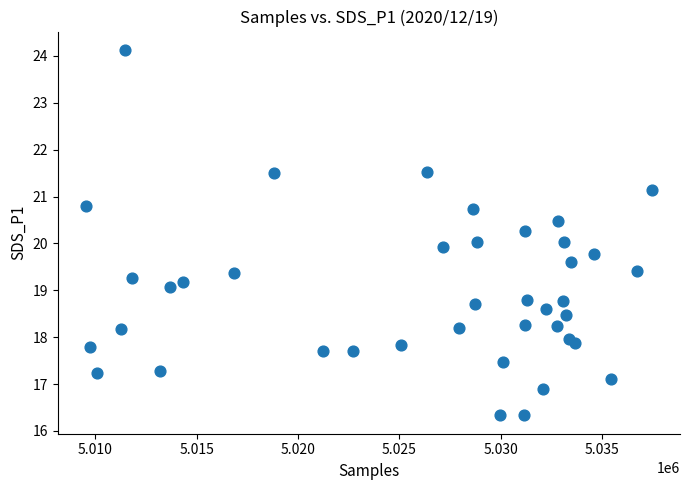

What is the range of X values (max minus min)?

27919.0